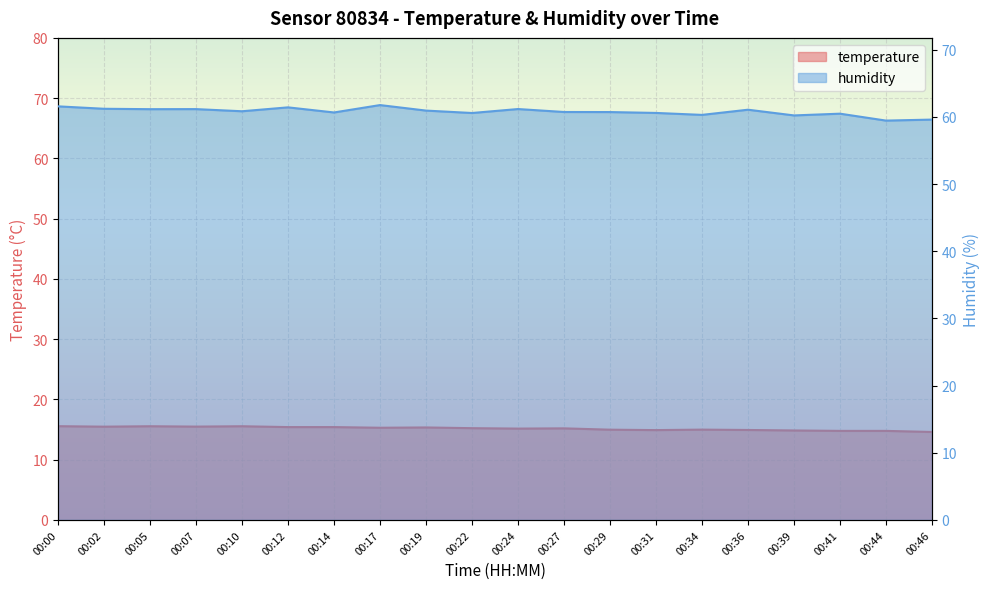

What is the average value of the humidity series?

60.8